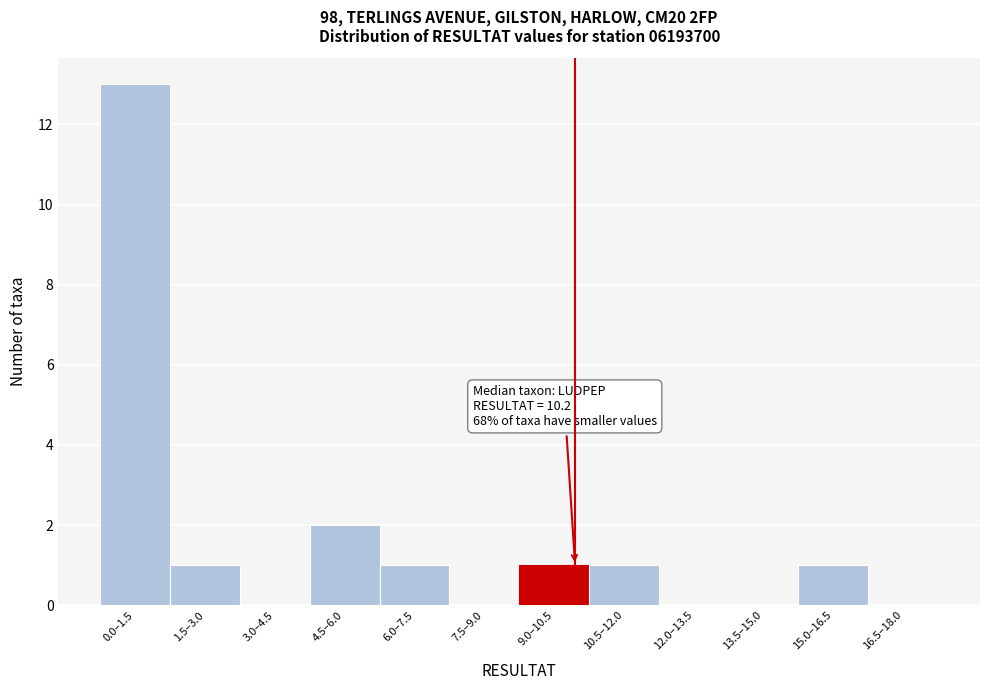

Reading left to right, transcribe all the data shown in this chart.

0.0–1.5=13	1.5–3.0=1	3.0–4.5=0	4.5–6.0=2	6.0–7.5=1	7.5–9.0=0	9.0–10.5=1	10.5–12.0=1	12.0–13.5=0	13.5–15.0=0	15.0–16.5=1	16.5–18.0=0